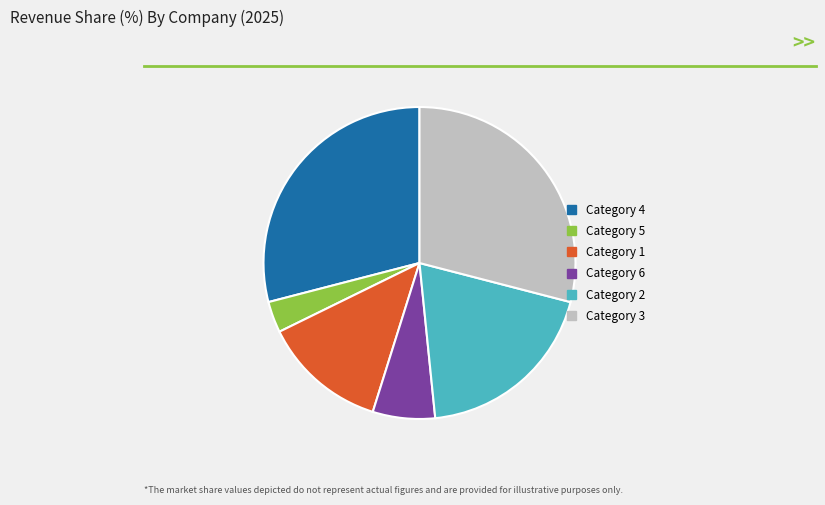

Count the number of slices in the pie.

6